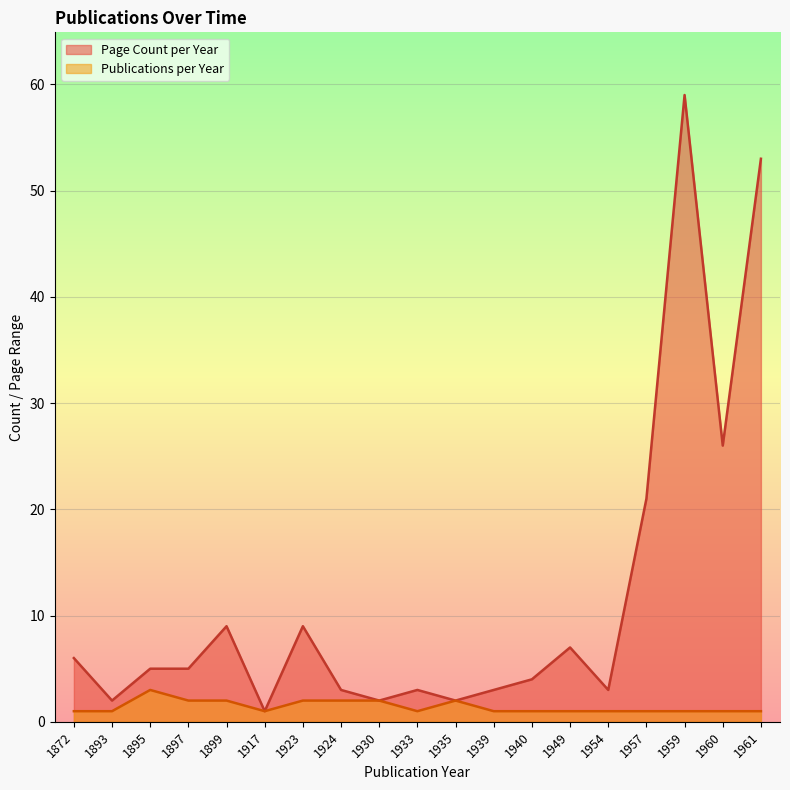

Where is Page Count per Year nearest to the value 30?

1960